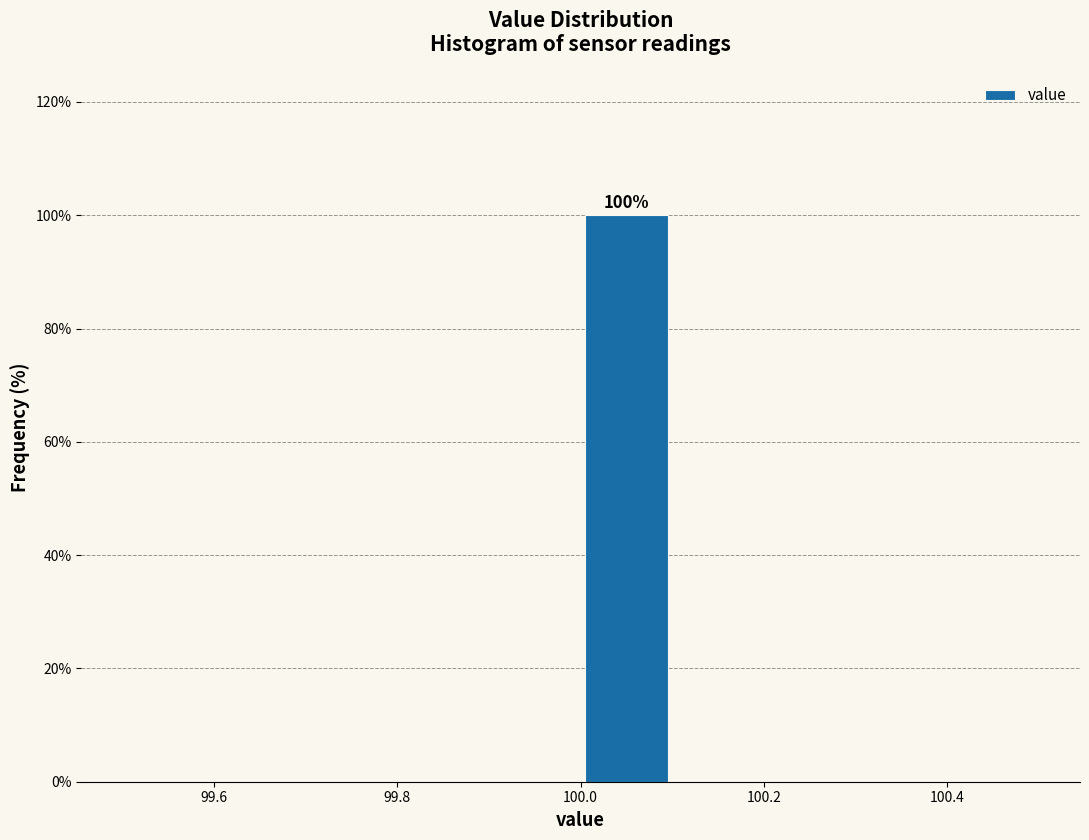

Over which range of the x-axis is the bar tallest?

100.0 to 100.1